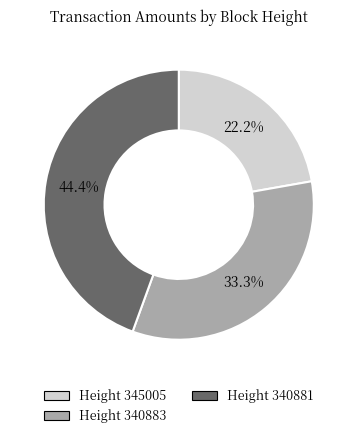

Is there any slice that represents more than half of the pie?

No